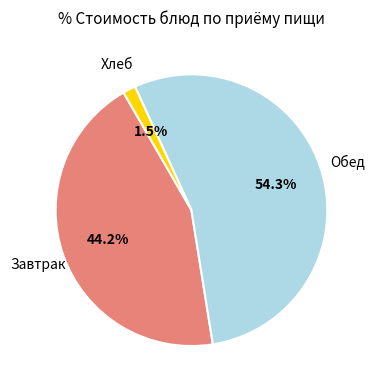

To the nearest percent, what is the difference between the largest and smallest slice percentages?

53%